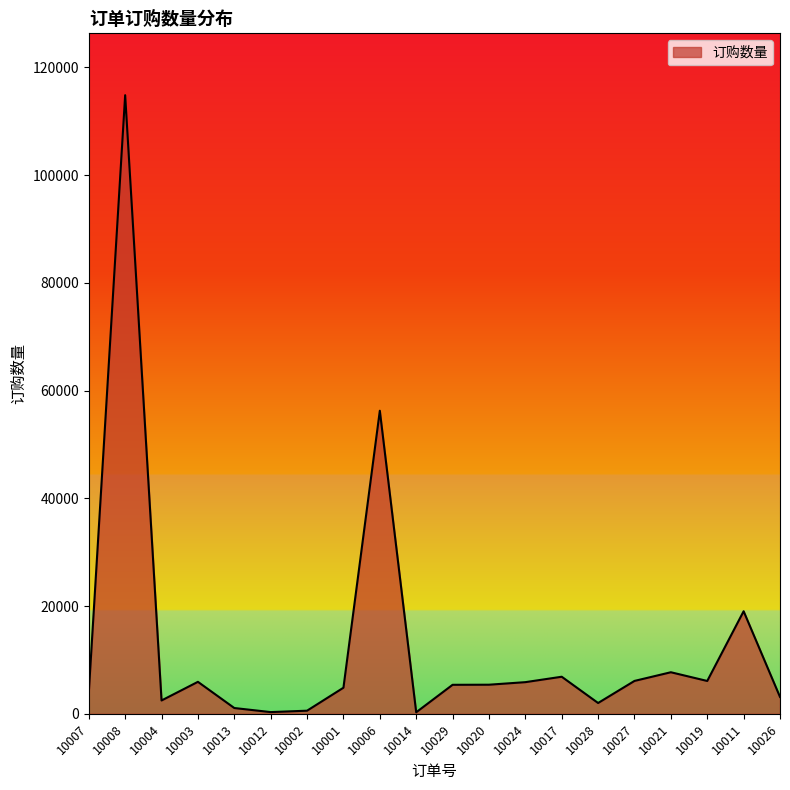

Which category has the highest value across all series?

10008